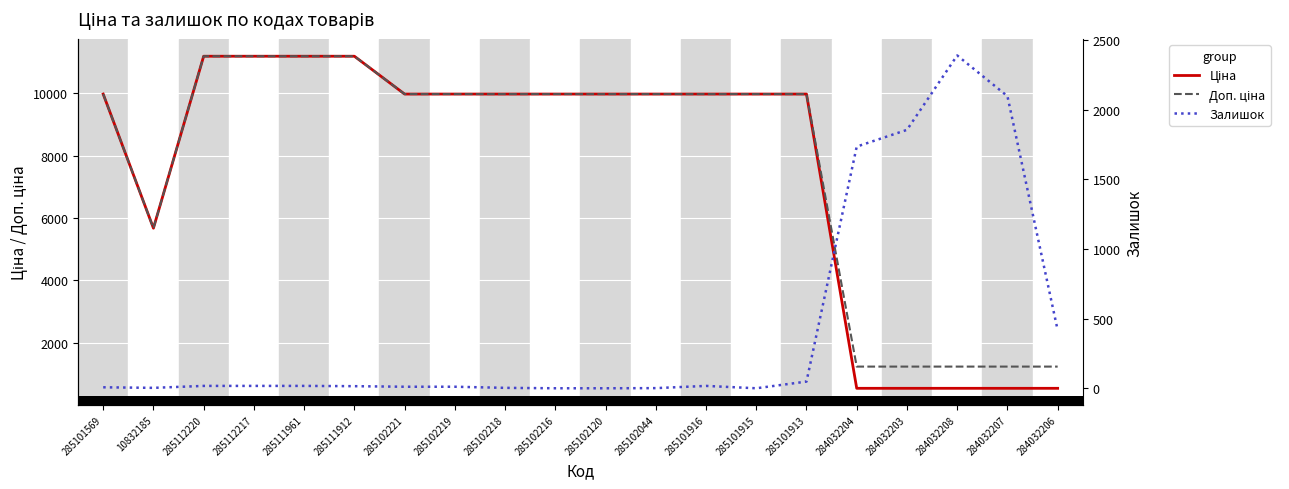

Reading right to left, list all the values displayed in this chart.

Ціна: 539.0	539.0	539.0	539.0	539.0	9975.0	9975.0	9975.0	9975.0	9975.0	9975.0	9975.0	9975.0	9975.0	11188.2	11188.2	11188.2	11188.2	5673.8	9975.0
Доп. ціна: 1235.4	1235.4	1235.4	1235.4	1235.4	9975.0	9975.0	9975.0	9975.0	9975.0	9975.0	9975.0	9975.0	9975.0	11188.2	11188.2	11188.2	11188.2	5673.8	9975.0
Залишок: 417.0	2096.0	2388.0	1854.0	1734.0	48.0	0.0	17.0	1.0	0.0	0.0	3.0	11.0	11.0	15.0	17.0	17.0	17.0	3.0	7.0